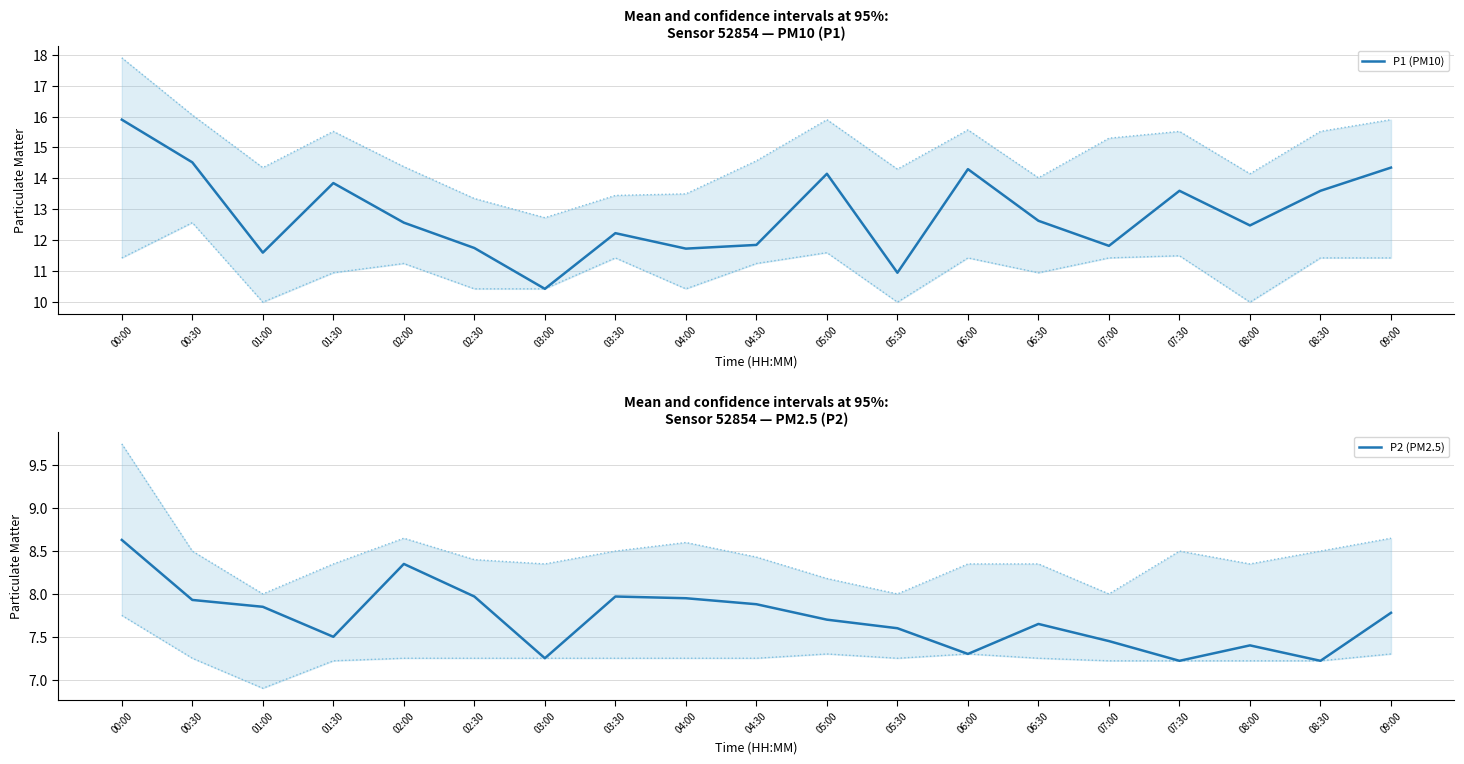

Reading left to right, transcribe all the data shown in this chart.

P1 (PM10): 15.9	14.5	11.6	13.8	12.6	11.8	10.4	12.2	11.7	11.8	14.2	10.9	14.3	12.6	11.8	13.6	12.5	13.6	14.3
P2 (PM2.5): 8.6	7.9	7.8	7.5	8.3	8.0	7.2	8.0	8.0	7.9	7.7	7.6	7.3	7.7	7.5	7.2	7.4	7.2	7.8